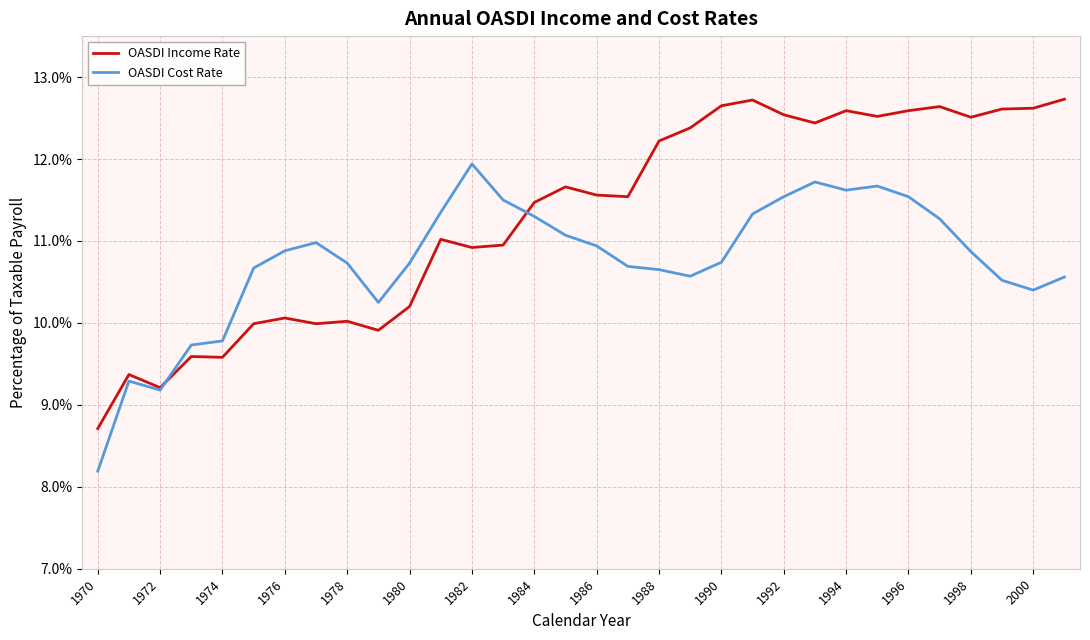

Rank the series by their average value, from highest to lowest.

OASDI Income Rate, OASDI Cost Rate